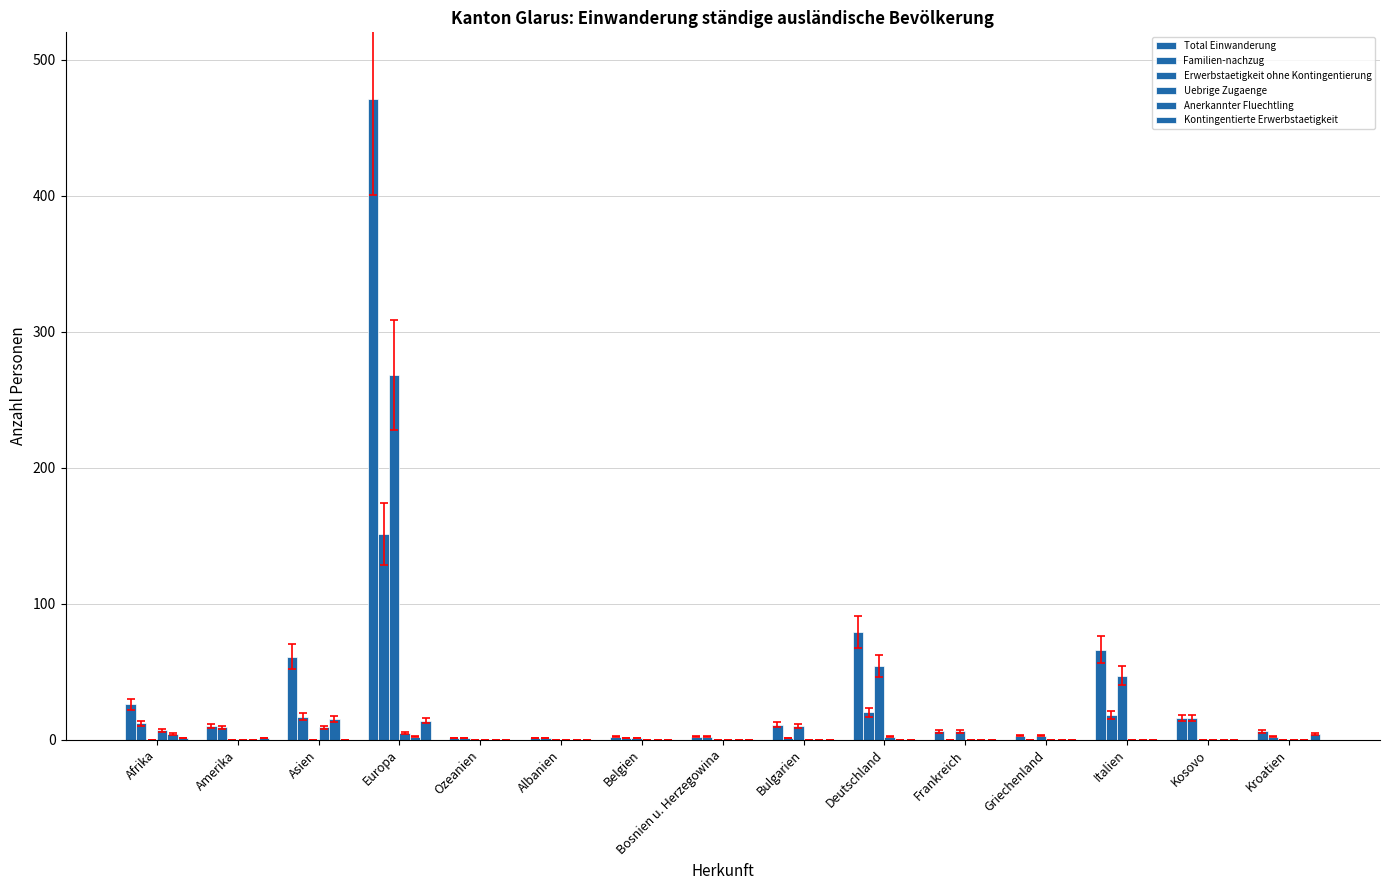

What is the total value across all series at Kosovo?

32